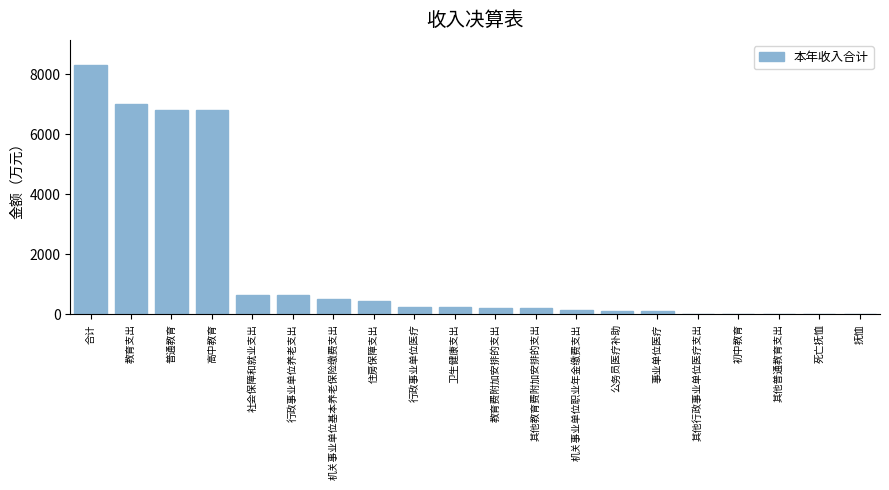

What is the sum of the values at 普通教育 and 教育支出?

13845.6